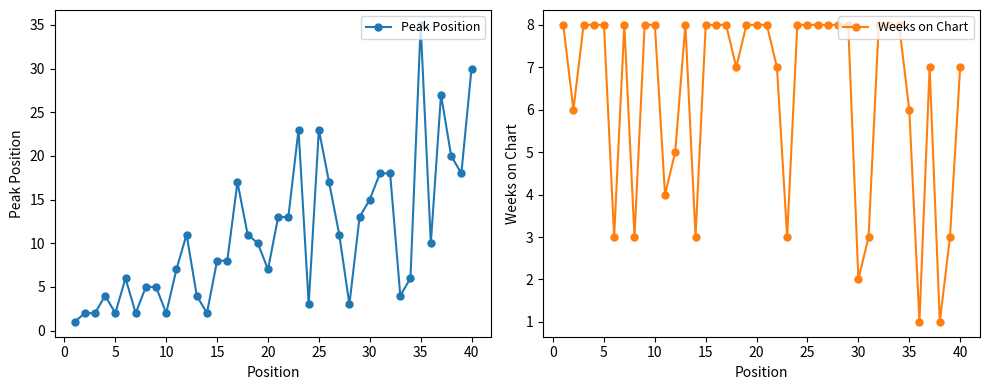

How many lines are shown in the chart?

2